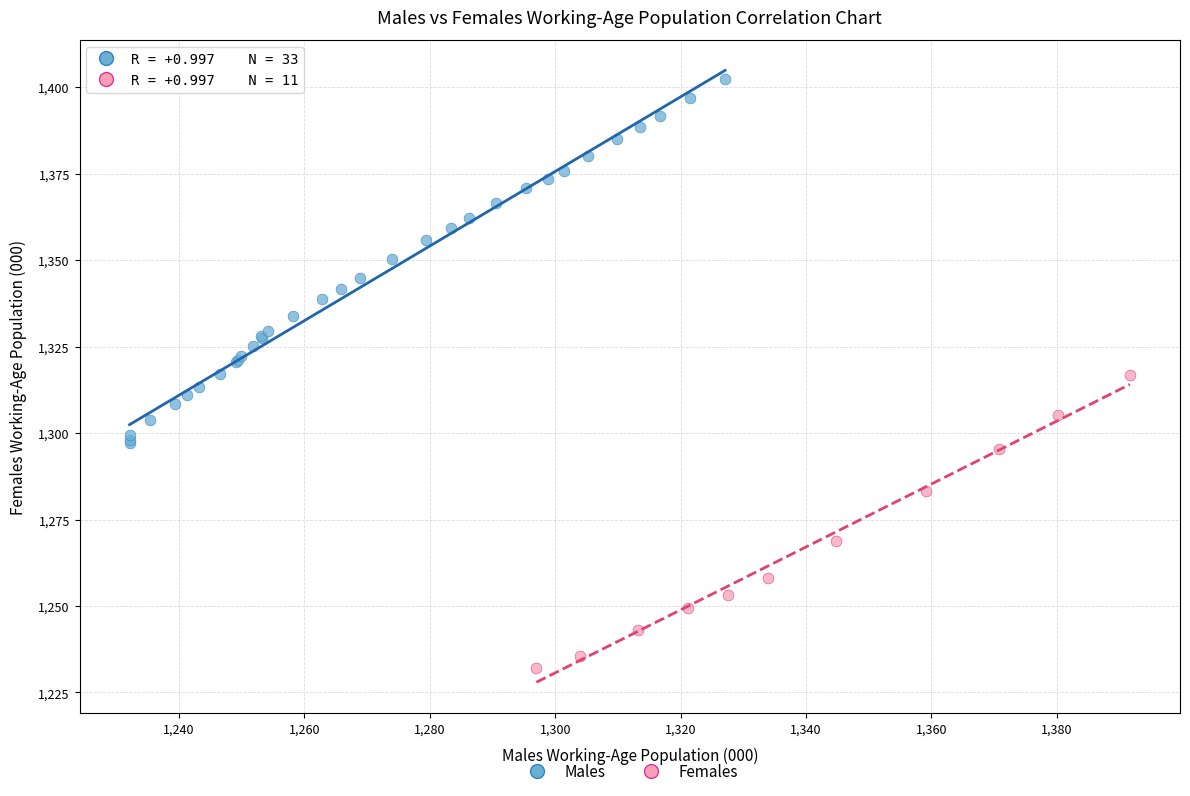

Which series reaches the maximum Y coordinate?

Males